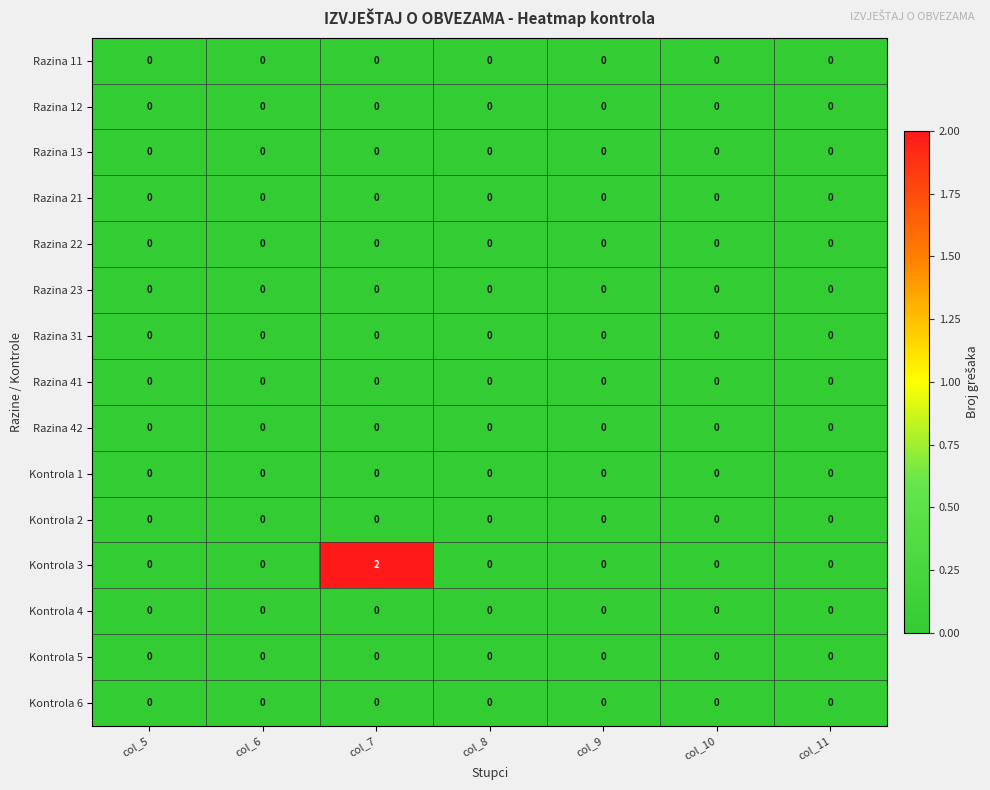

Between col_7 and col_9, which series saw the biggest shift?

Kontrola 3